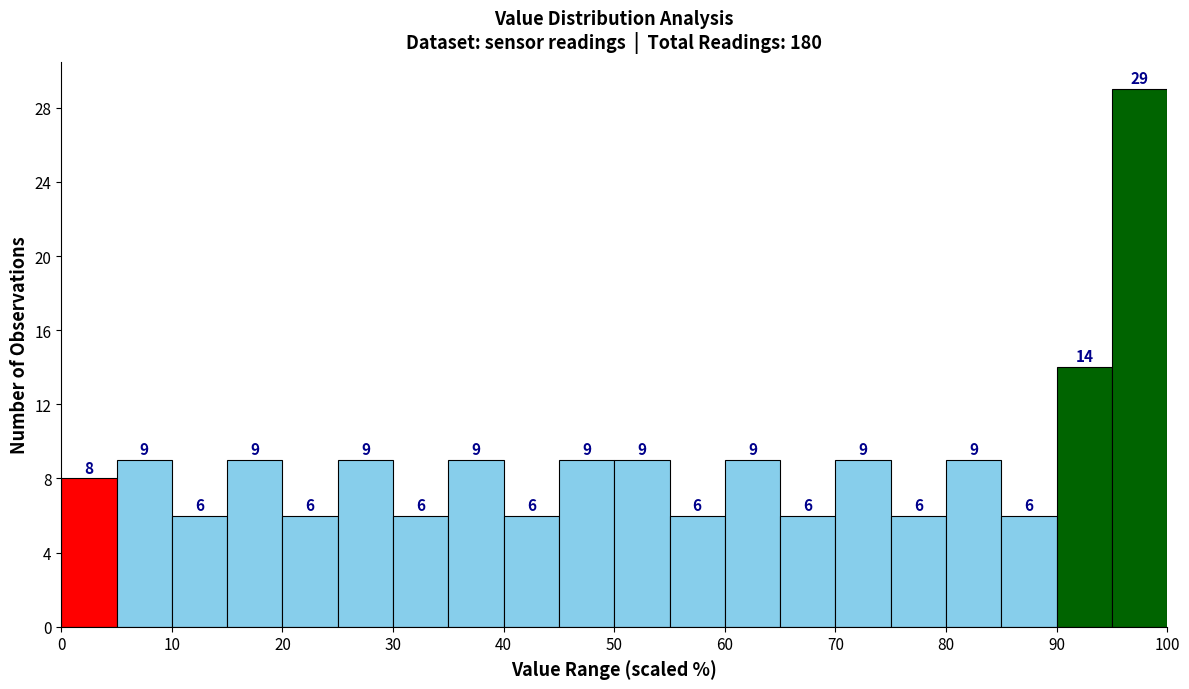

Reading left to right, list every bar in this chart as the range it spans on the x-axis followed by its height.

0 to 5: 8
5 to 10: 9
10 to 15: 6
15 to 20: 9
20 to 25: 6
25 to 30: 9
30 to 35: 6
35 to 40: 9
40 to 45: 6
45 to 50: 9
50 to 55: 9
55 to 60: 6
60 to 65: 9
65 to 70: 6
70 to 75: 9
75 to 80: 6
80 to 85: 9
85 to 90: 6
90 to 95: 14
95 to 100: 29